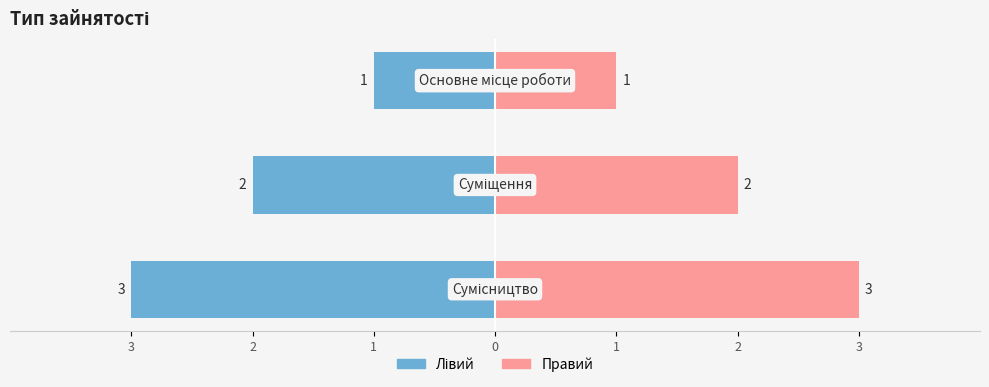

List the labels in order of value, smallest first.

Основне місце роботи, Суміщення, Сумісництво